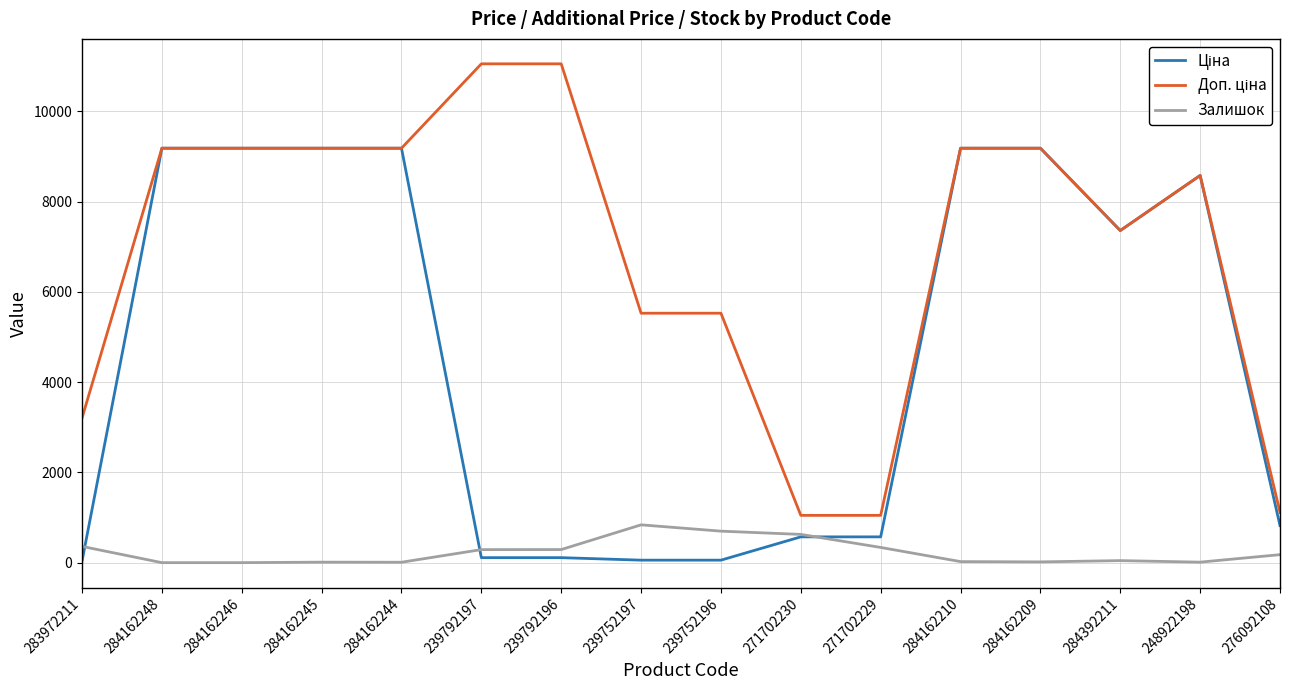

What is the maximum value shown in the chart?

11055.0